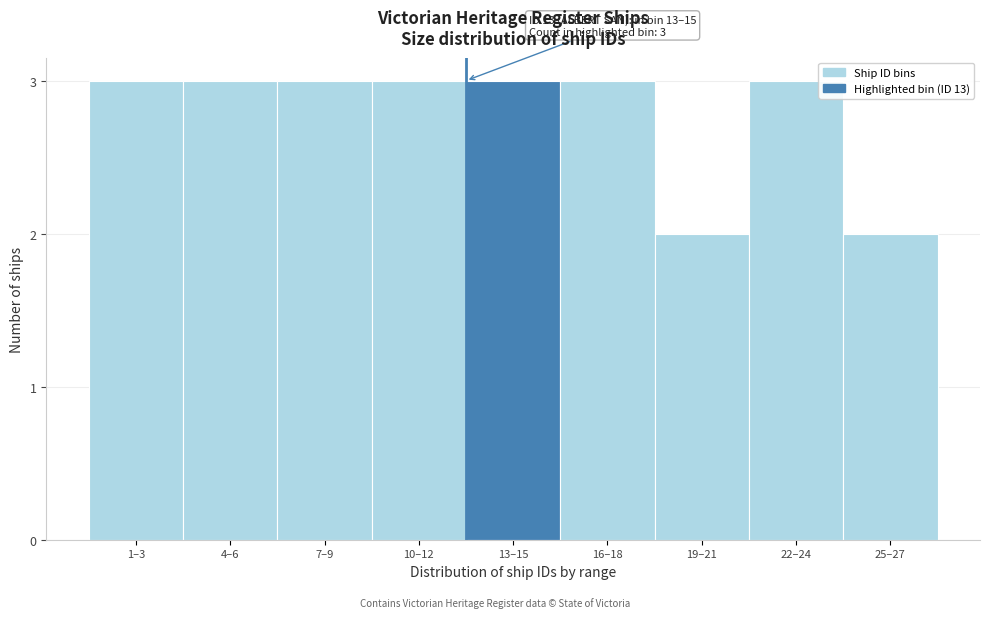

Reading right to left, what are all the values shown in this chart?

25–27=2	22–24=3	19–21=2	16–18=3	13–15=3	10–12=3	7–9=3	4–6=3	1–3=3